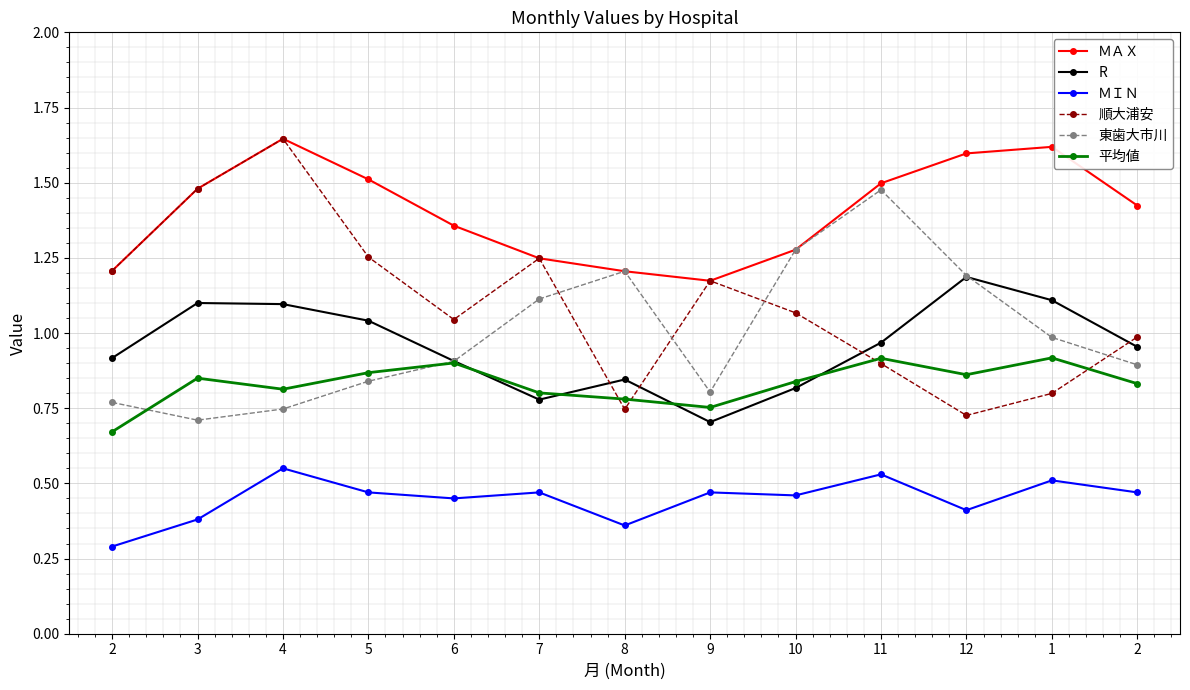

Is this an area chart (filled region under the line)?

No